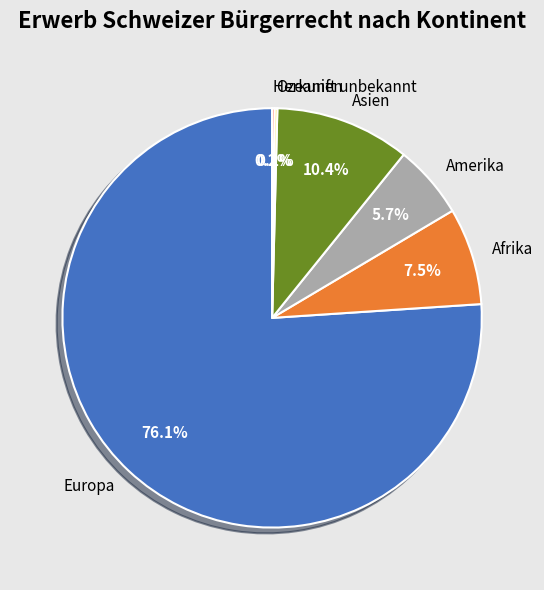

Is it true that Europa is 76% of the pie?

True